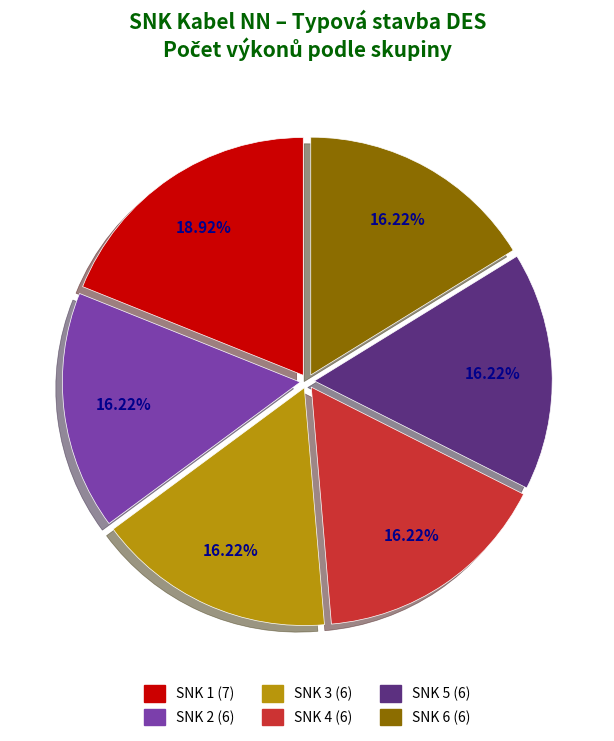

To the nearest percent, what is the difference between the largest and smallest slice percentages?

3%